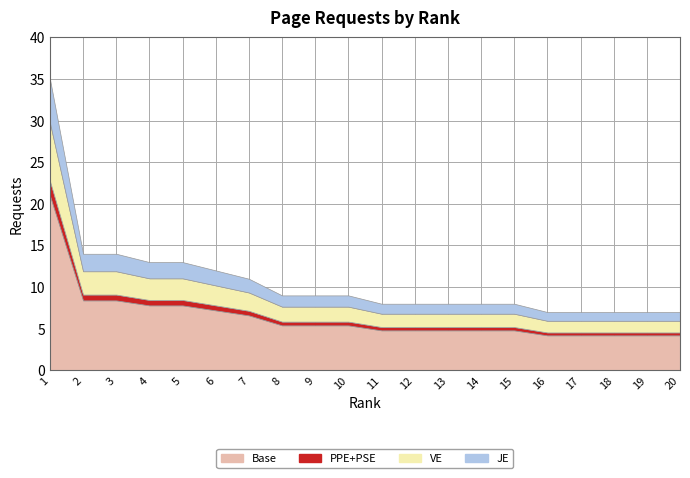

What is the sum of the values at 17 and 7?

18